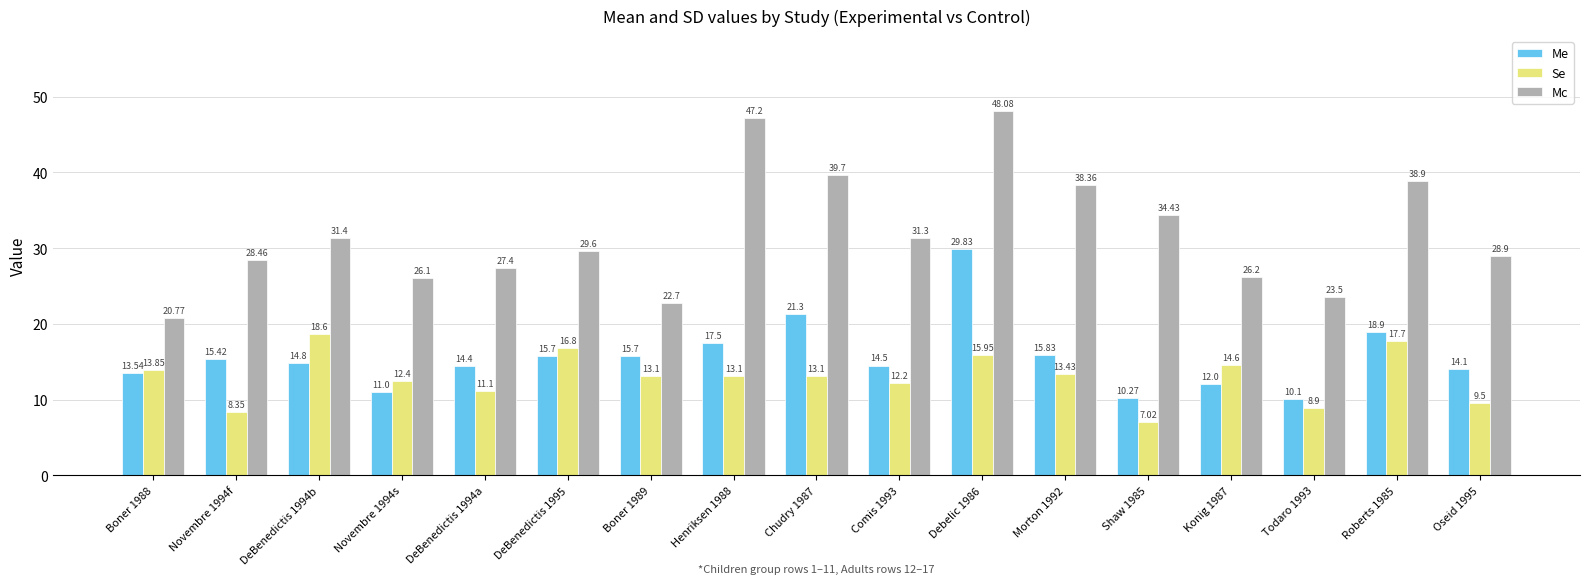

Which series has the largest total across all categories?

Mc